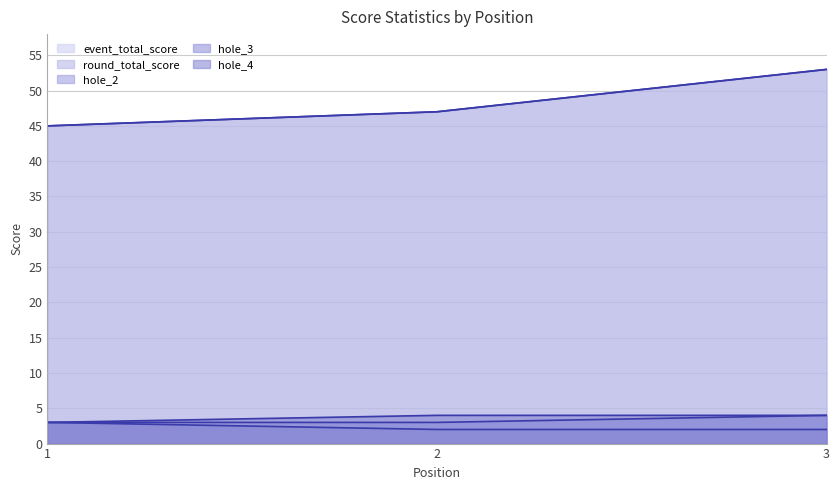

At how many categories does at least one series exceed 41?

3